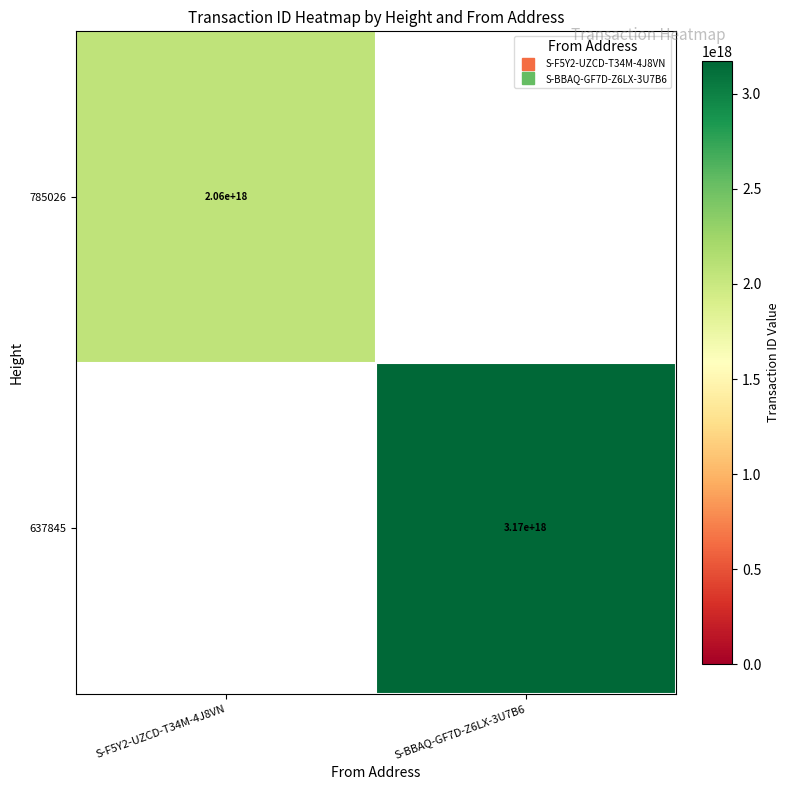

Is the value of 785026 at S-BBAQ-GF7D-Z6LX-3U7B6 greater than the value of 637845 at S-F5Y2-UZCD-T34M-4J8VN?

No